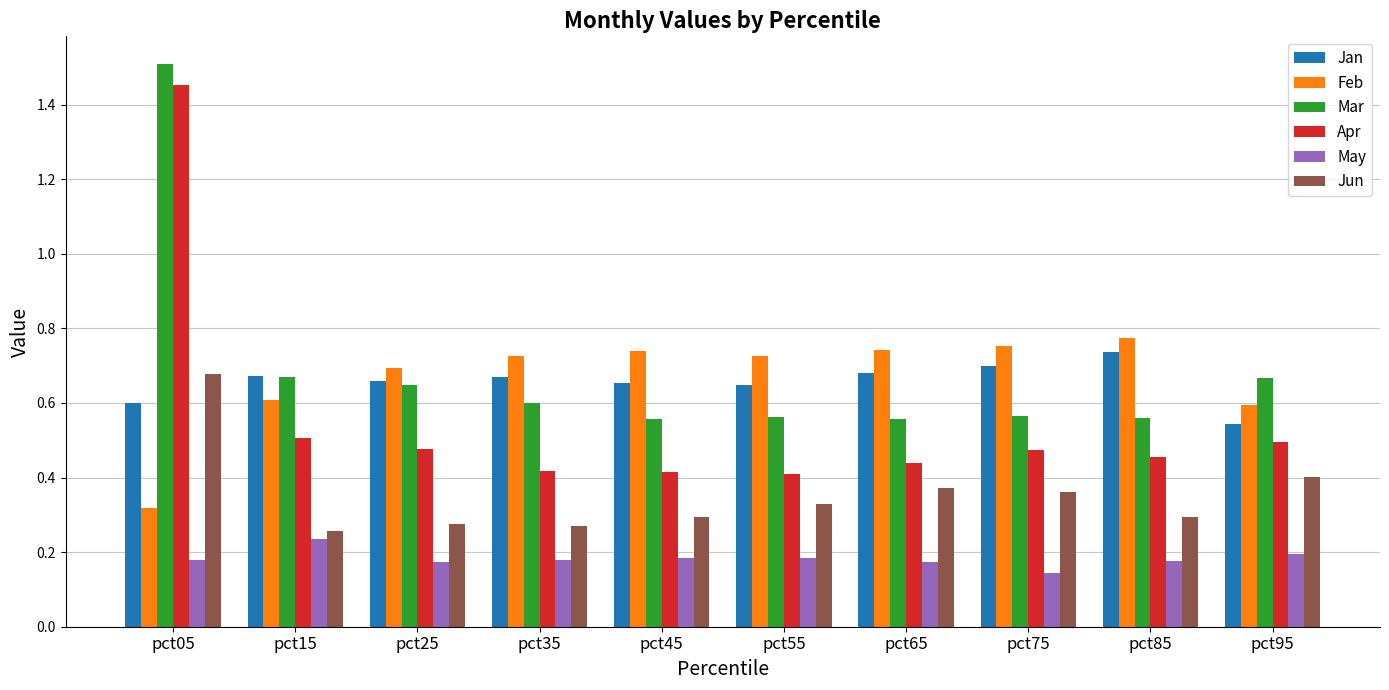

Count the May values in the range 0 to 1.

10